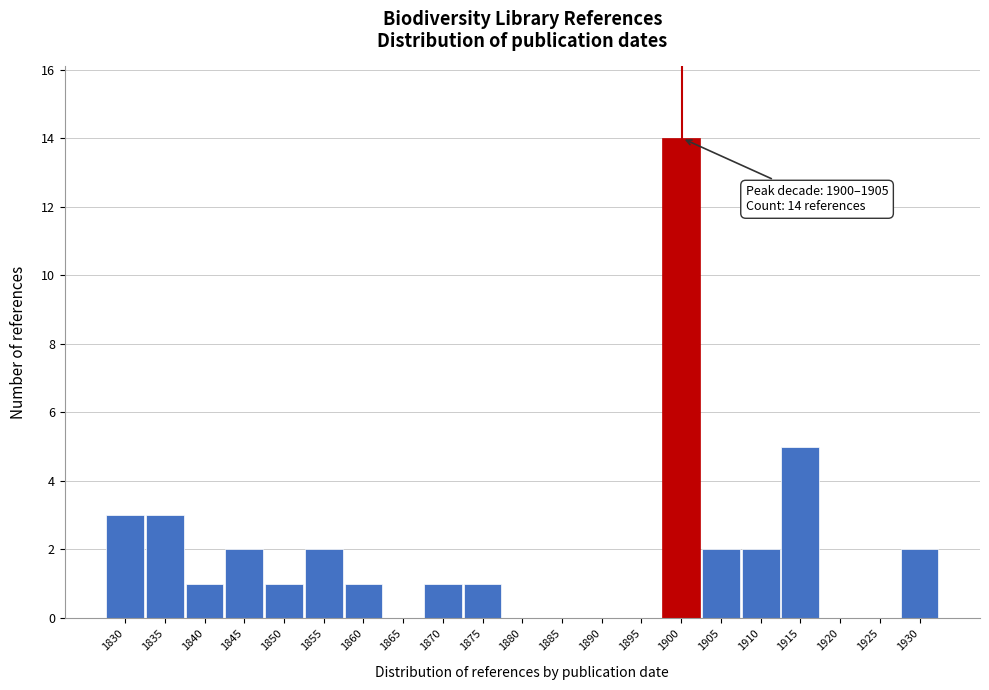

Reading left to right, extract all data points from this chart.

1830=3	1835=3	1840=1	1845=2	1850=1	1855=2	1860=1	1865=0	1870=1	1875=1	1880=0	1885=0	1890=0	1895=0	1900=14	1905=2	1910=2	1915=5	1920=0	1925=0	1930=2